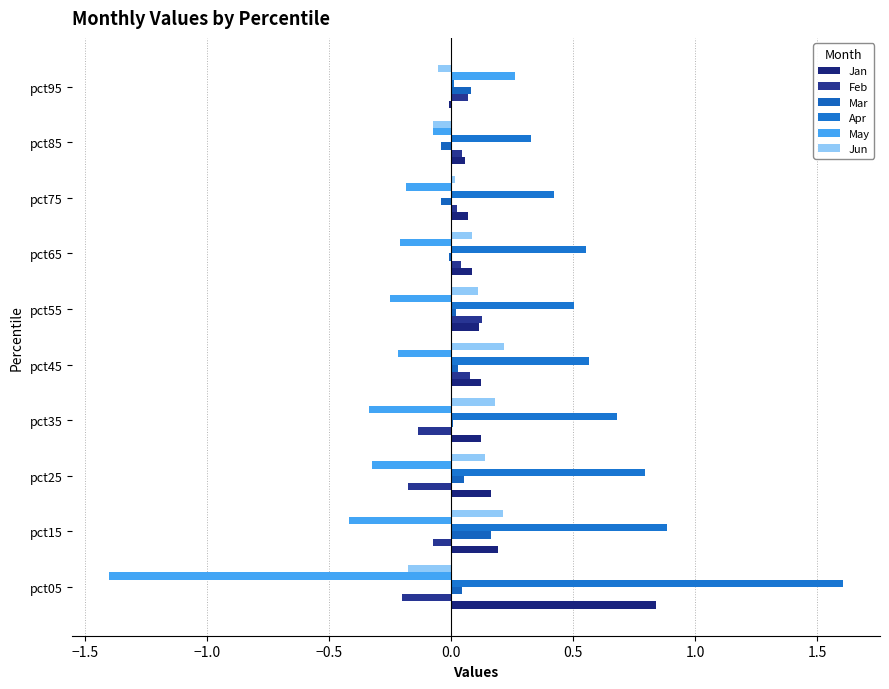

How many series are shown in this chart?

6